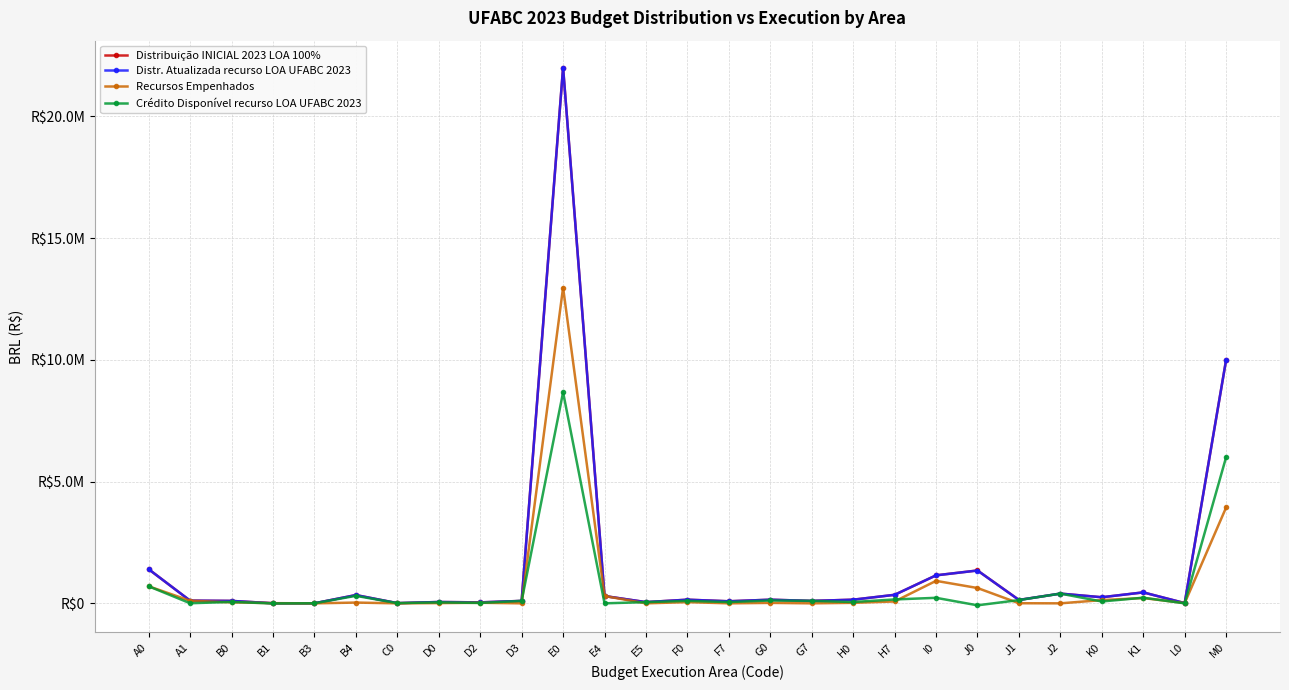

Is the value of Distr. Atualizada recurso LOA UFABC 2023 at K1 greater than the value of Recursos Empenhados at G7?

Yes